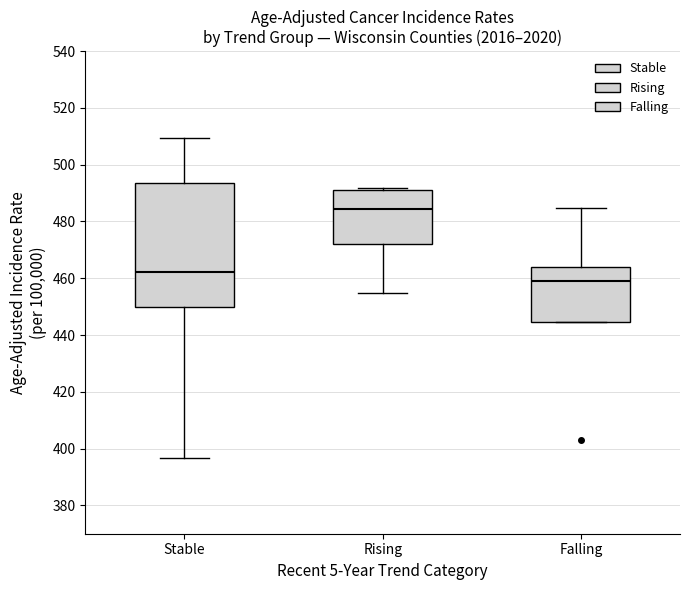

Which box has the highest median line?

Rising